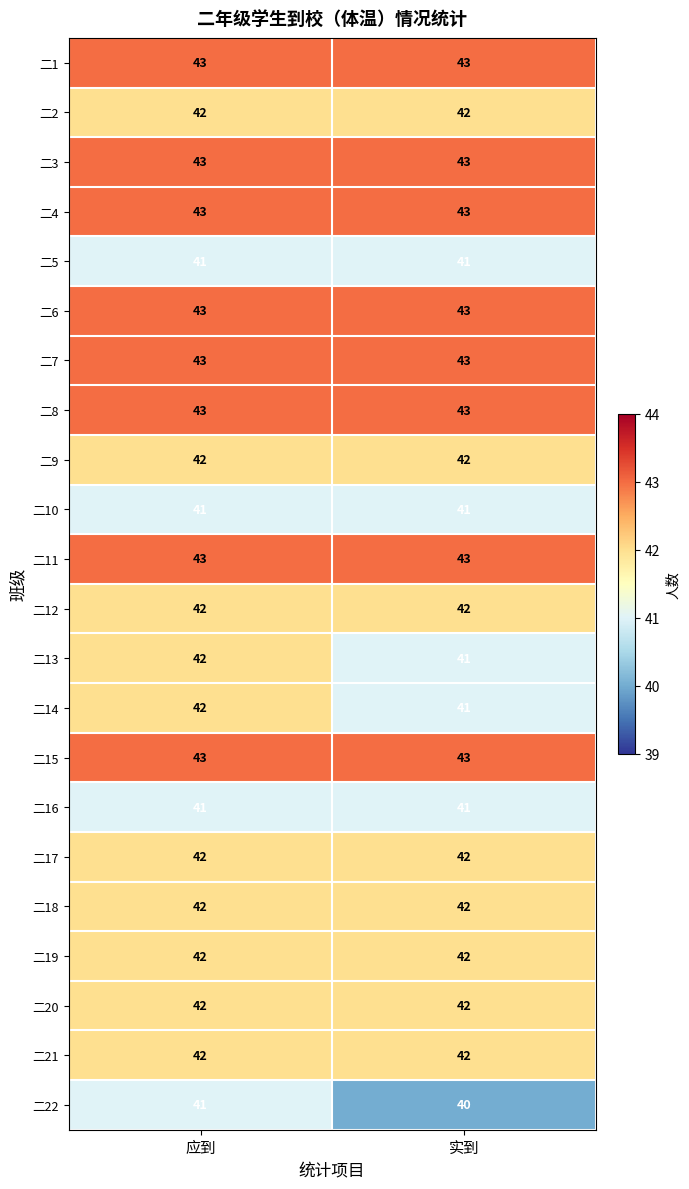

What is the difference between the highest and lowest values at 实到?

3